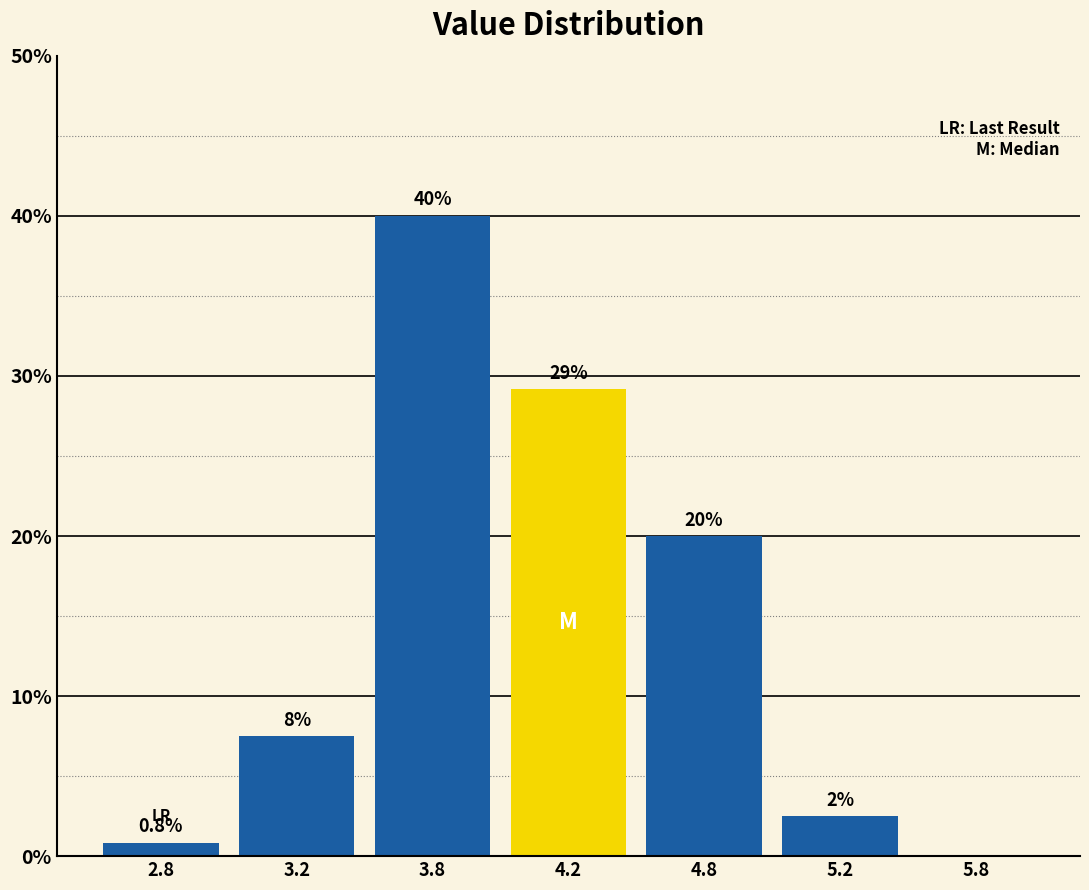

Reading left to right, list all the values displayed in this chart.

2.8=0.8	3.2=7.5	3.8=40.0	4.2=29.2	4.8=20.0	5.2=2.5	5.8=0.0